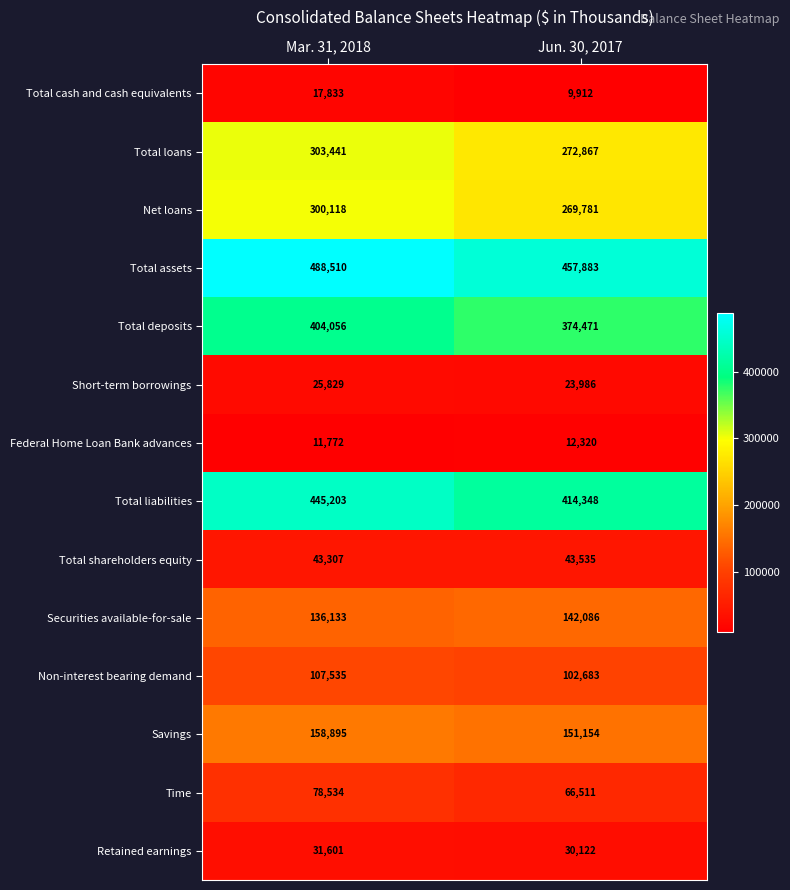

At which label is Short-term borrowings closest to 24907?

Jun. 30, 2017